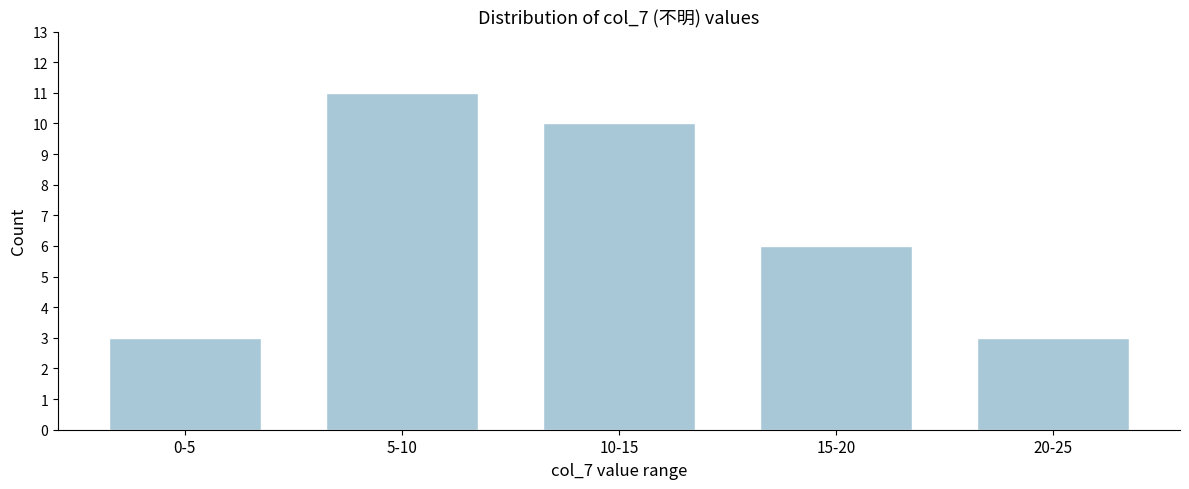

Reading right to left, extract all data points from this chart.

20-25=3	15-20=6	10-15=10	5-10=11	0-5=3